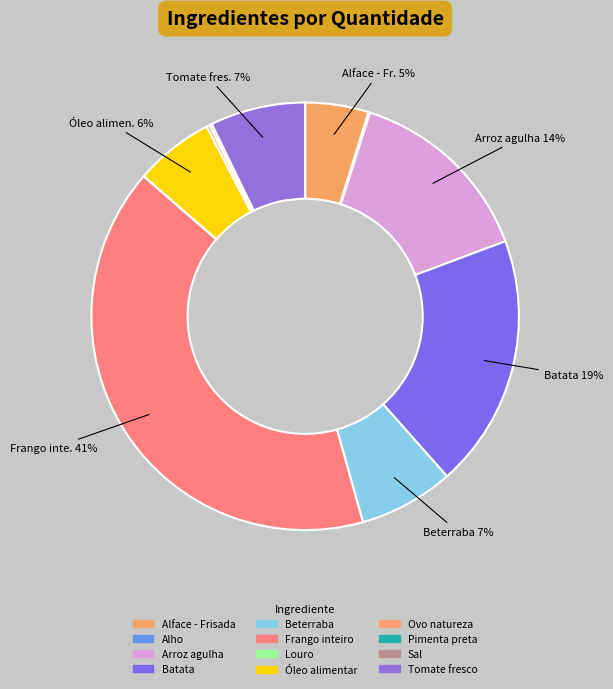

Is it true that Frango inteiro is 29% of the pie?

False